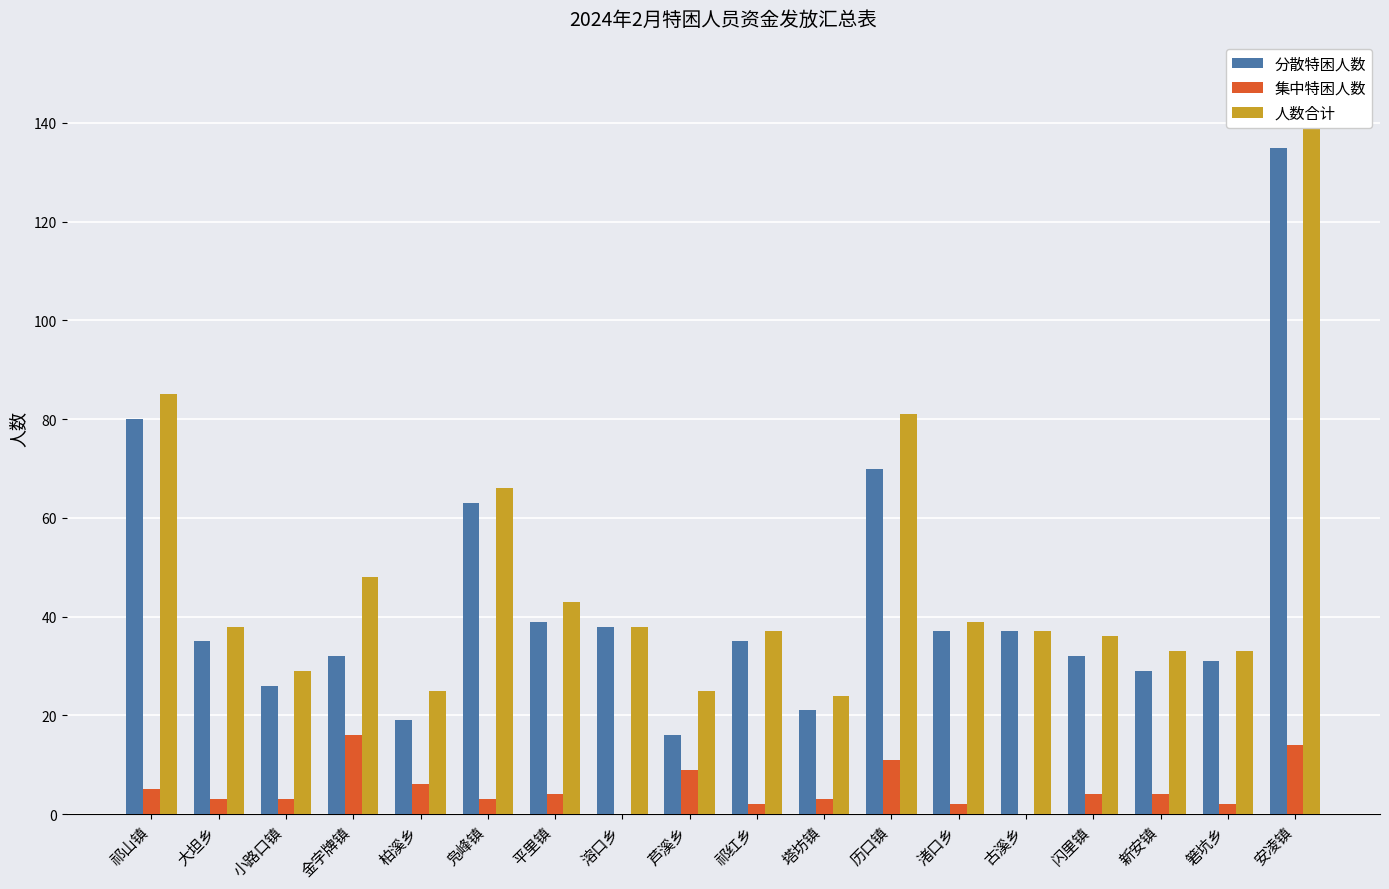

Reading left to right, extract all data points from this chart.

分散特困人数: 80	35	26	32	19	63	39	38	16	35	21	70	37	37	32	29	31	135
集中特困人数: 5	3	3	16	6	3	4	0	9	2	3	11	2	0	4	4	2	14
人数合计: 85	38	29	48	25	66	43	38	25	37	24	81	39	37	36	33	33	149